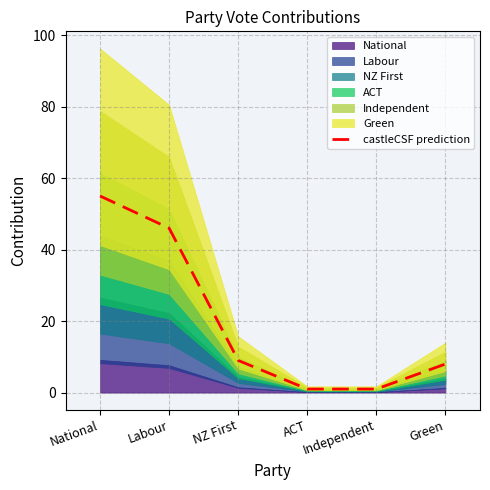

What is the change in value from NZ First to Green?

-1